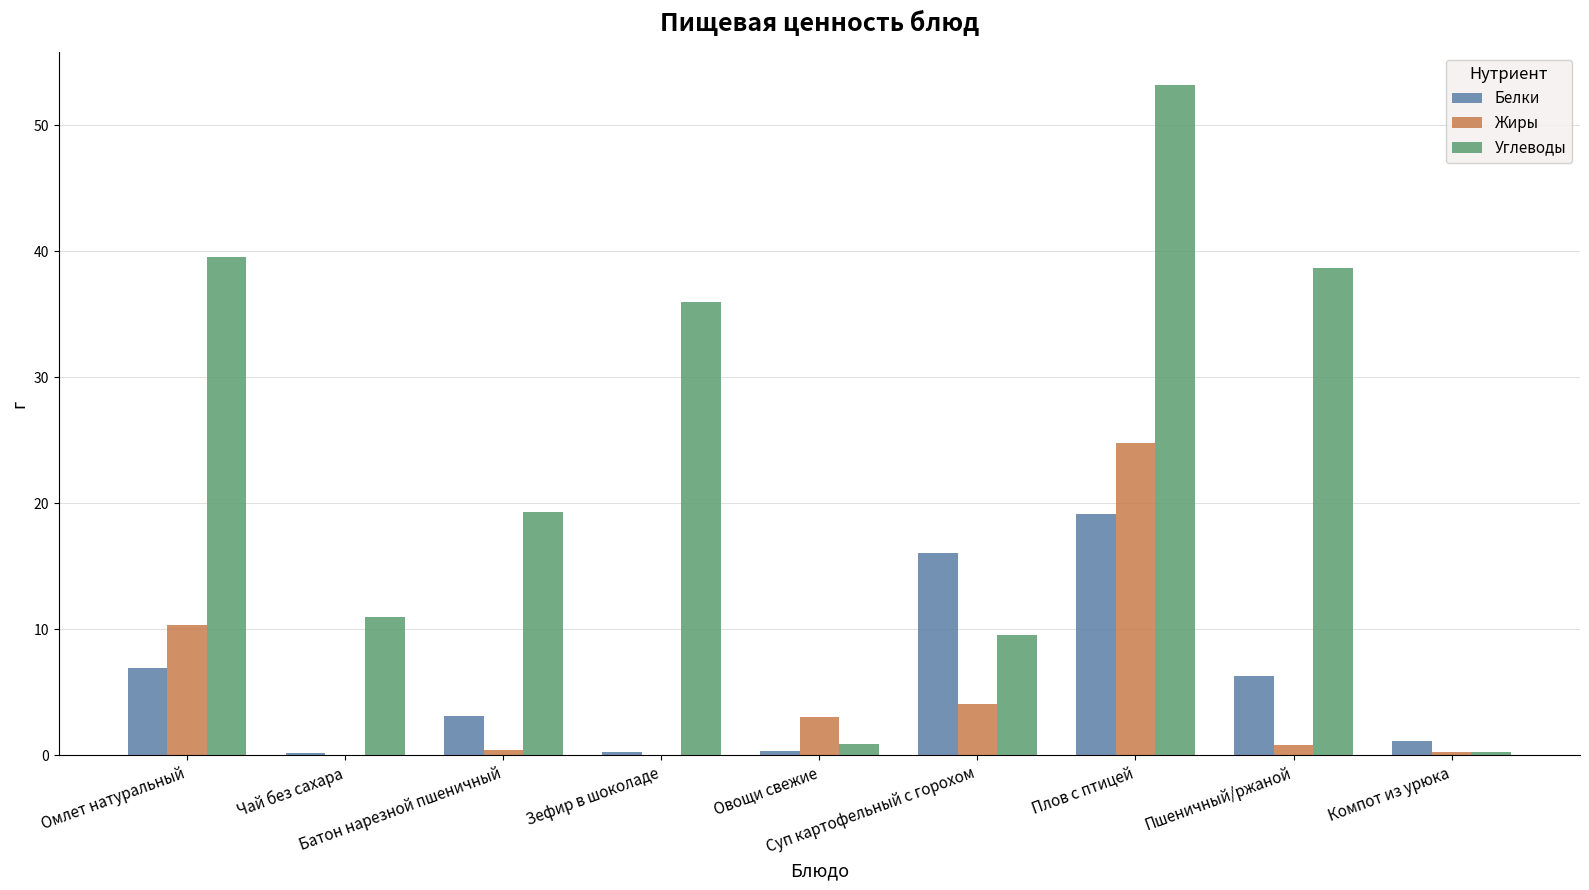

What is the greatest value displayed?

53.1